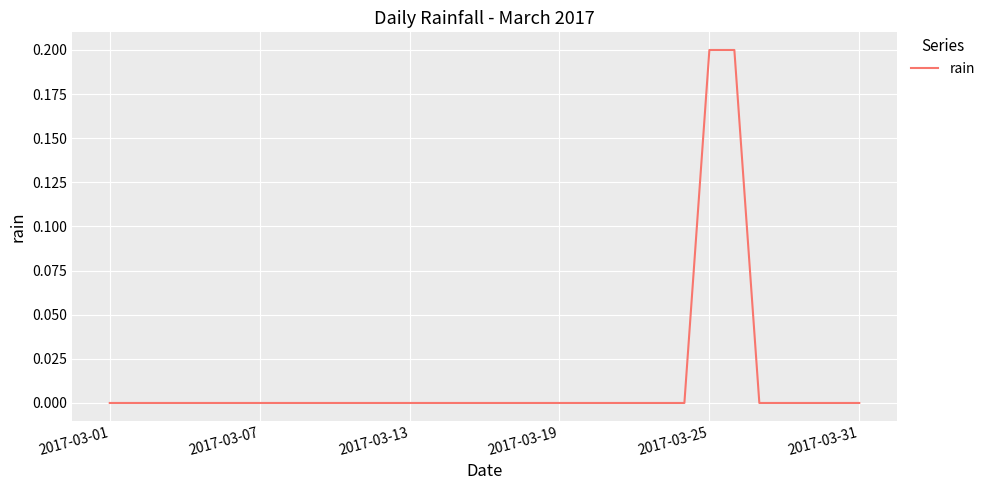

The value at 2017-03-25 is 0.1. True or false?

False